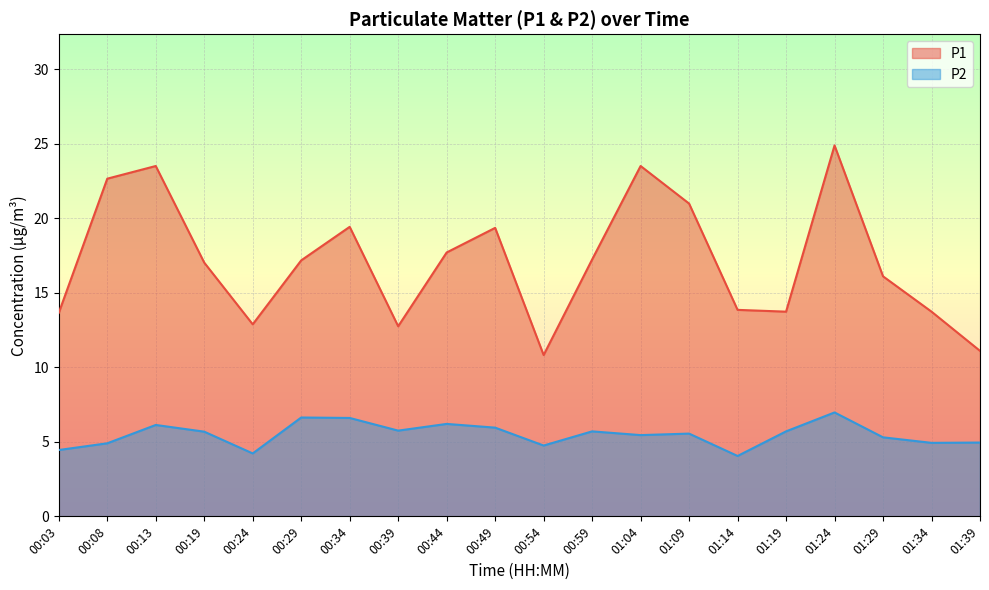

How many distinct data groups are displayed?

2